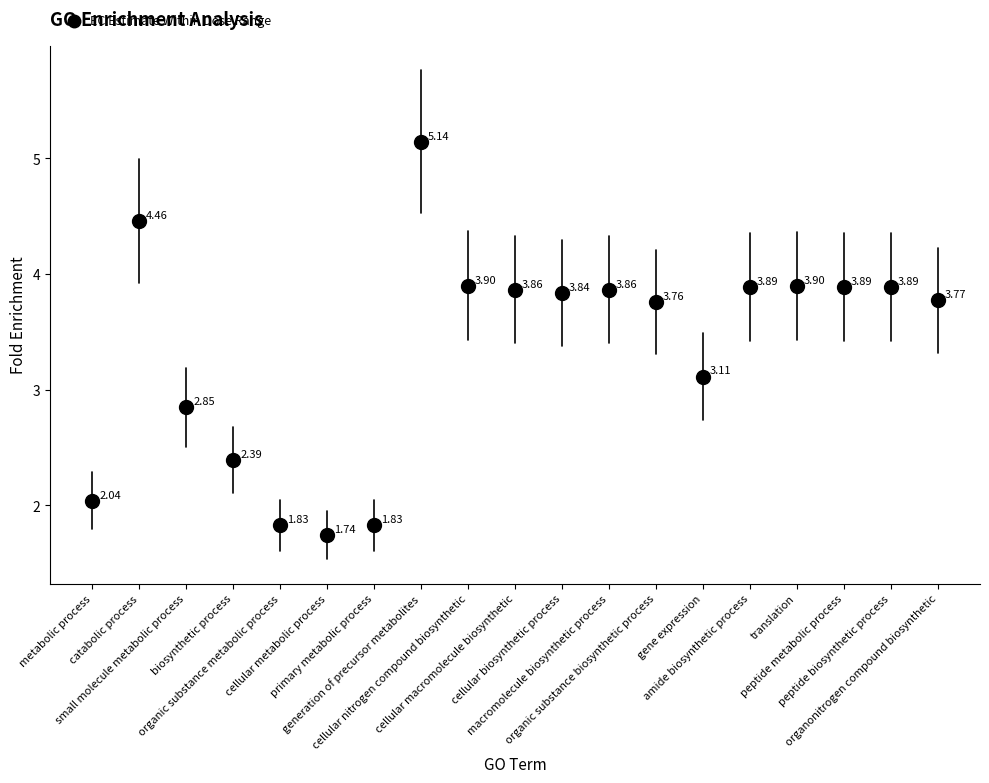

What is the range of Y values (max minus min)?

3.4